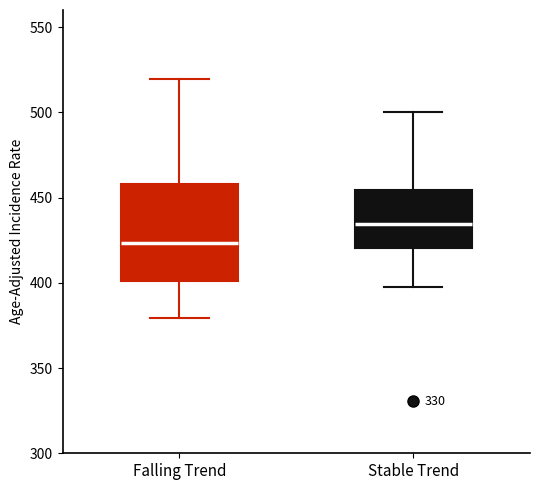

Which box is the tallest, from its lower edge to its upper edge?

Falling Trend